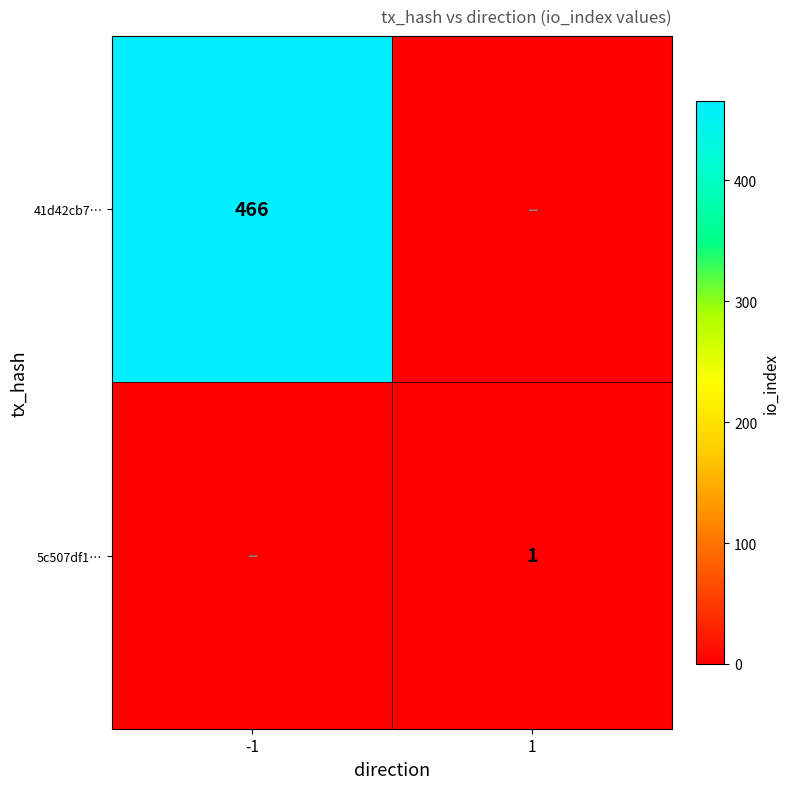

Is it true that 41d42cb7… equals 610 at -1?

False